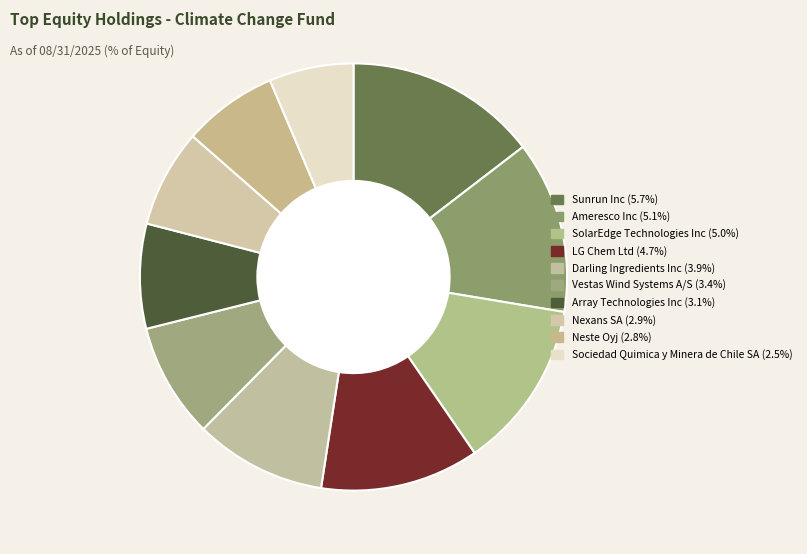

Between Ameresco Inc and LG Chem Ltd, which is larger?

Ameresco Inc